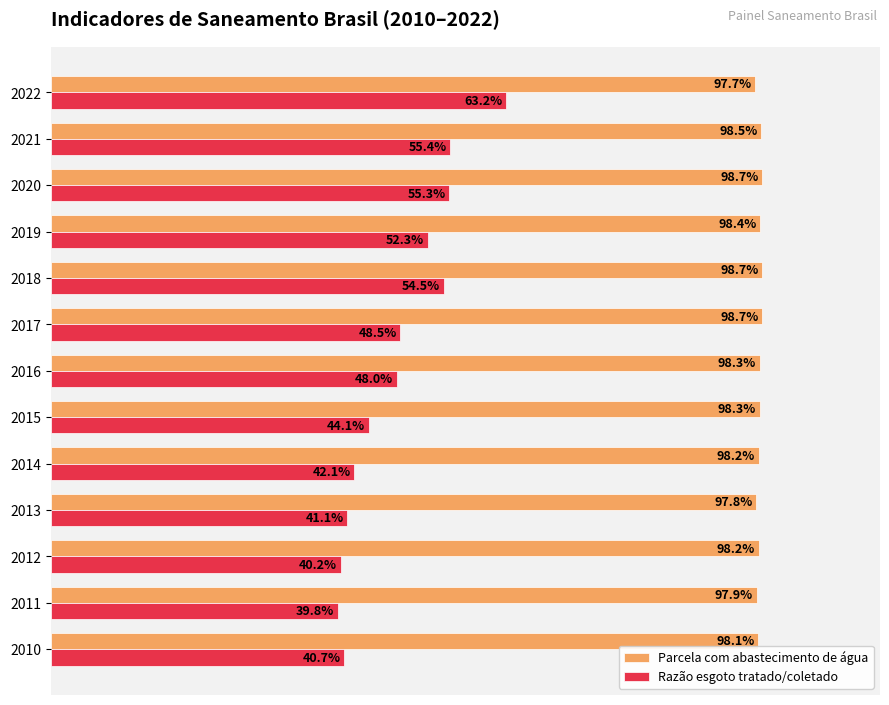

What are all the series names shown in the legend?

Parcela com abastecimento de água, Razão esgoto tratado/coletado